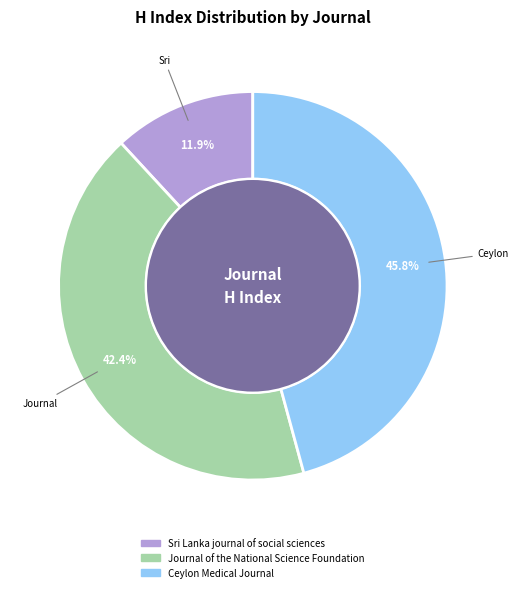

Is Journal of the National Science Foundation the majority of the pie?

No